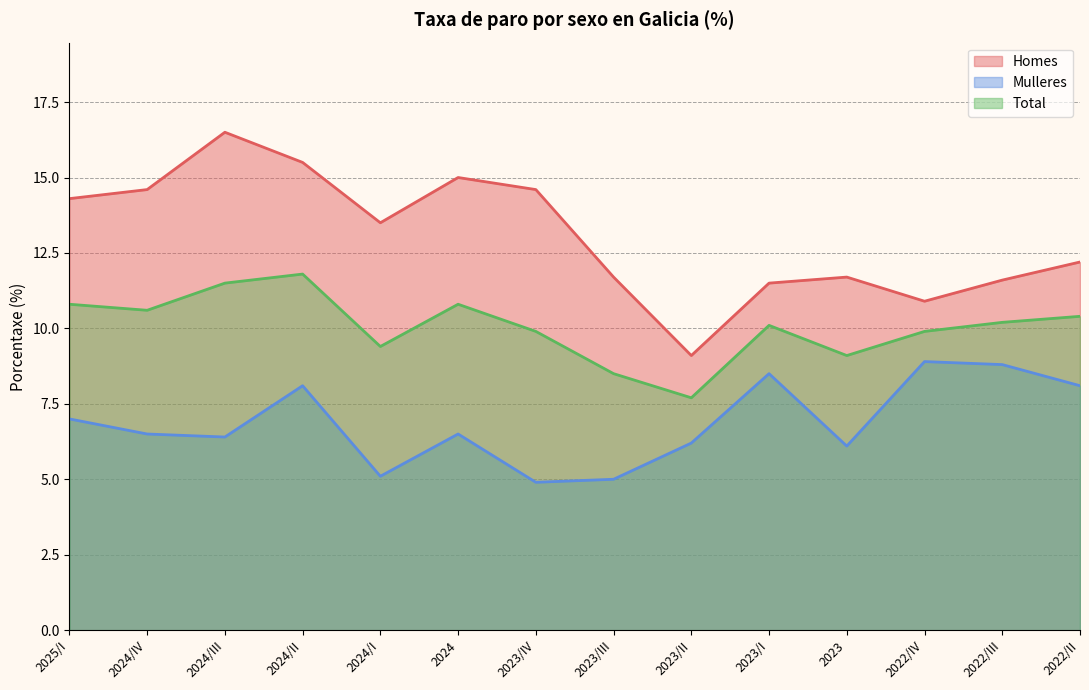

How many data points in Mulleres are less than 6?

3